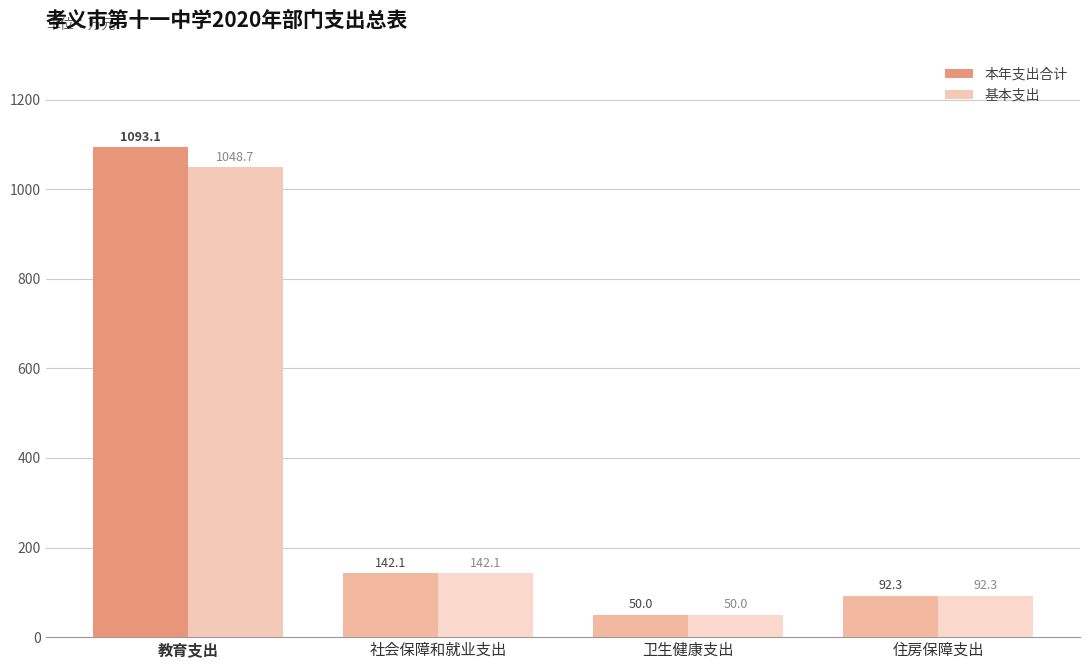

How many bars are there in each group?

2